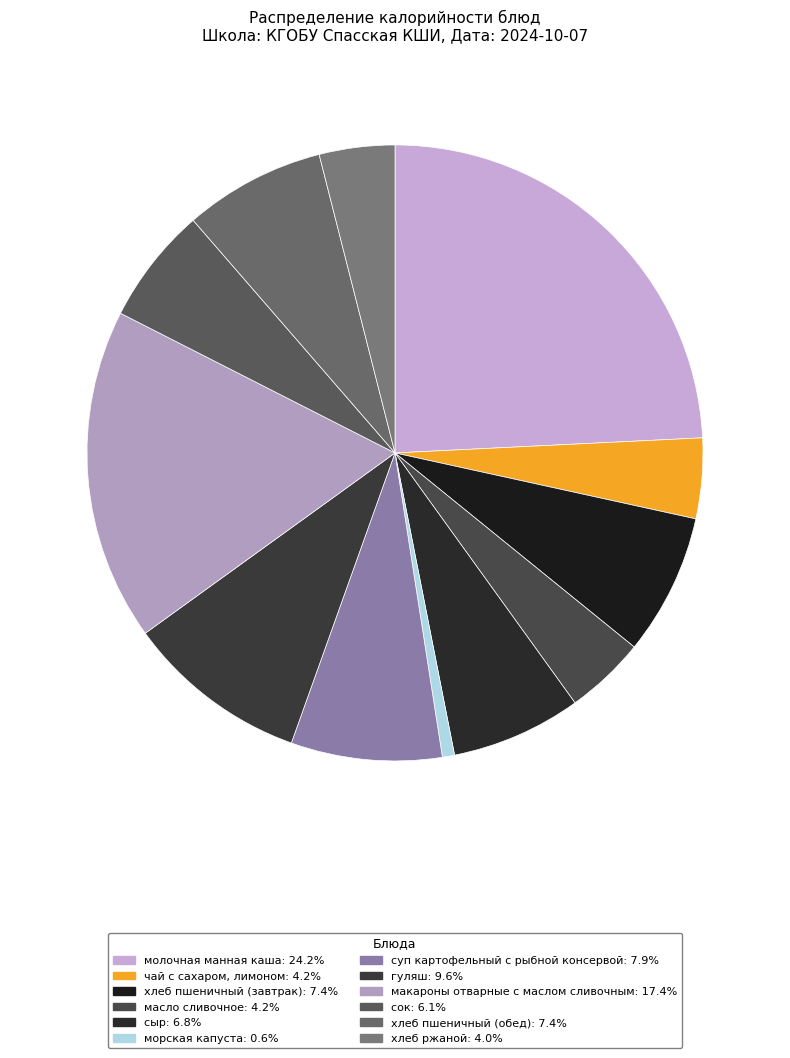

The хлеб пшеничный (обед) slice represents 7% of the pie. True or false?

True